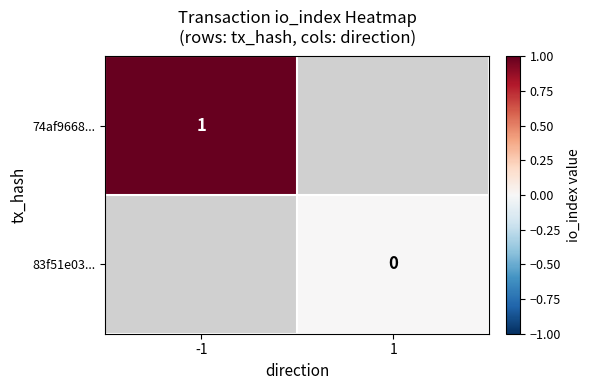

The 74af9668... series shows 1.6 at -1. True or false?

False